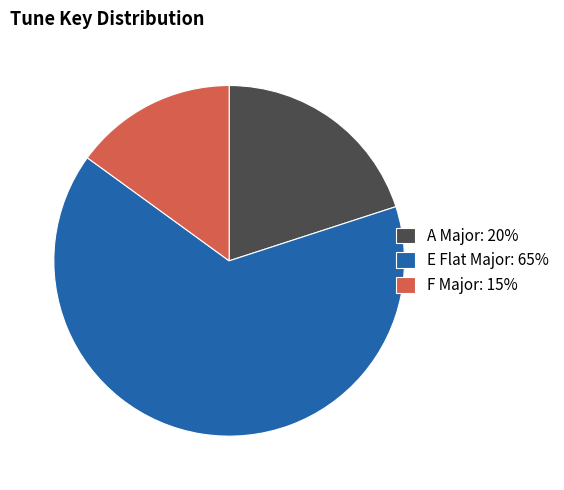

Count the number of slices in the pie.

3